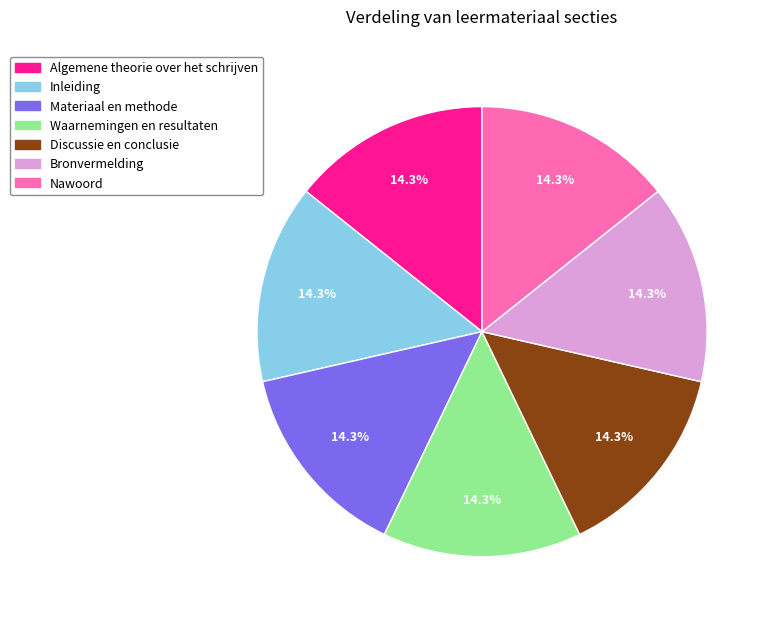

To the nearest percent, what percentage of the pie is Algemene theorie over het schrijven?

14%